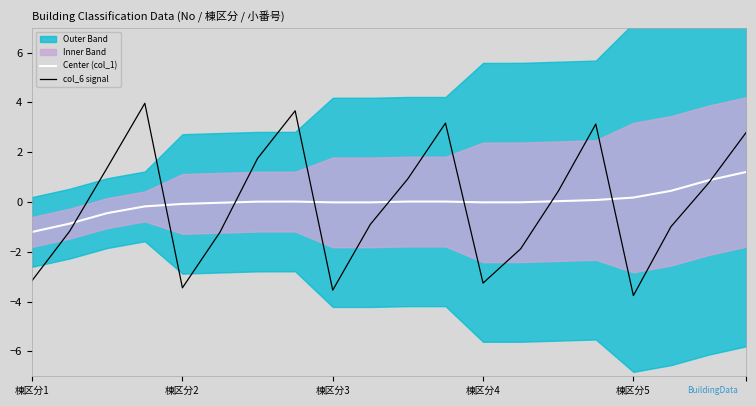

Which series changed the most between 14 and 17?

col_6 signal